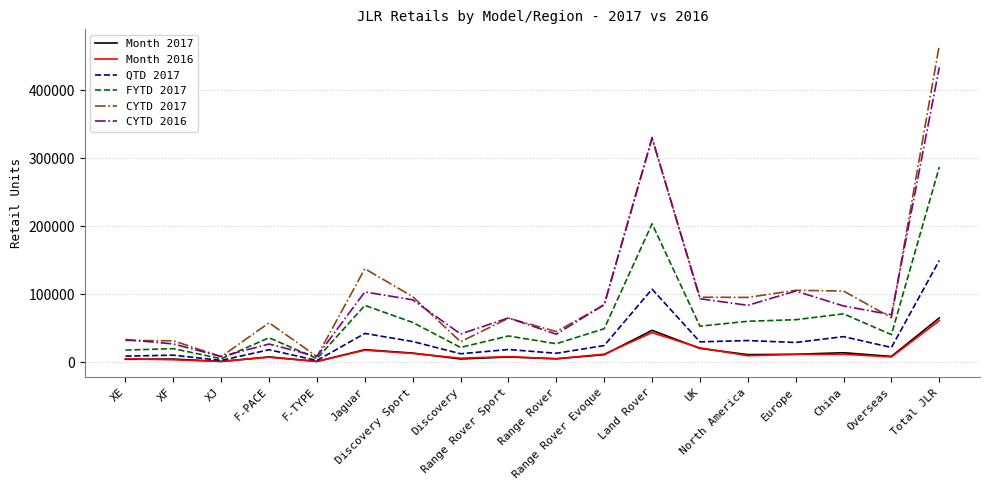

What is the maximum value shown in the chart?

466662